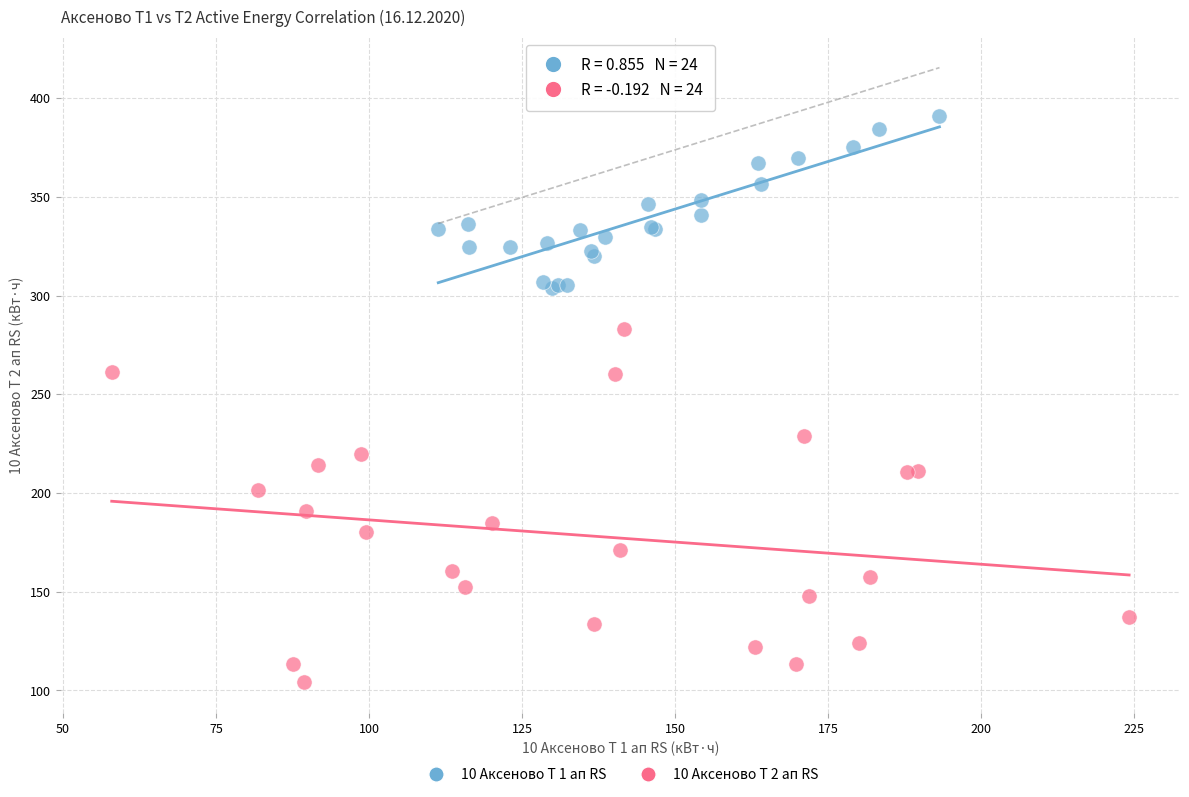

Which series reaches the minimum Y coordinate?

10 Аксеново Т 2 ап RS